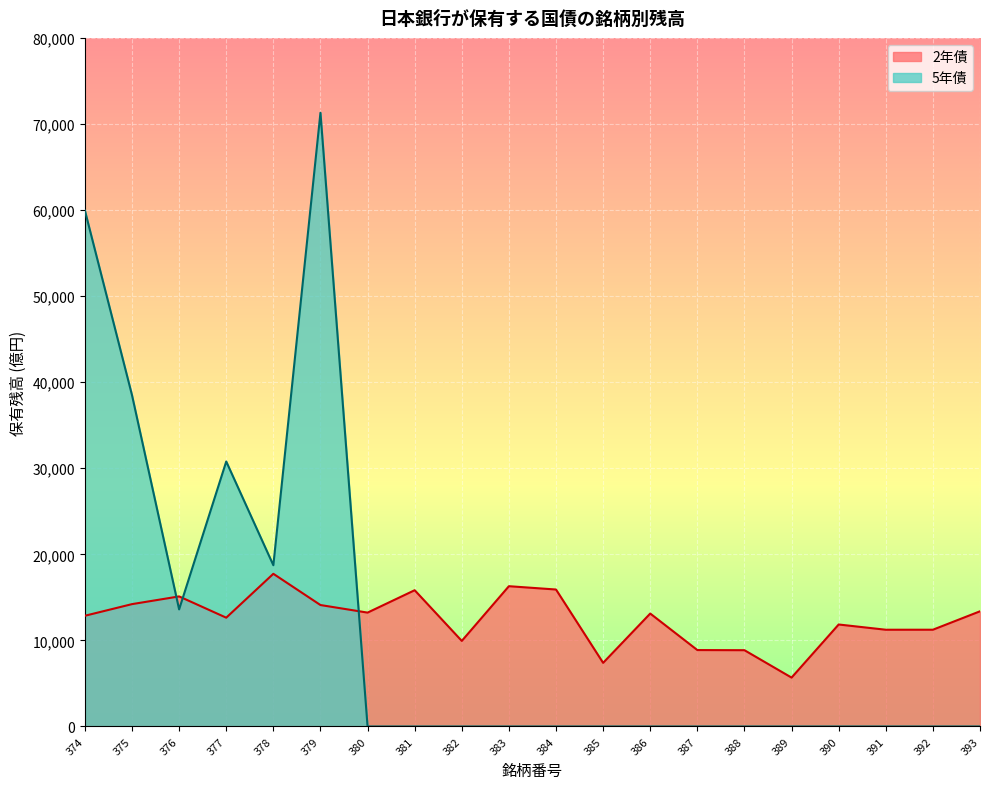

The value of 2年債 at 375 is 14215. True or false?

True